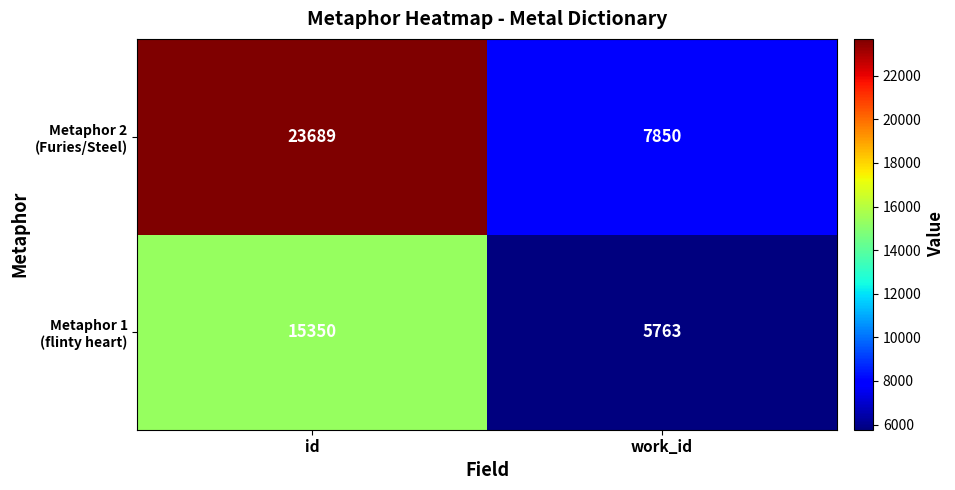

Which label corresponds to the largest value in the chart?

id